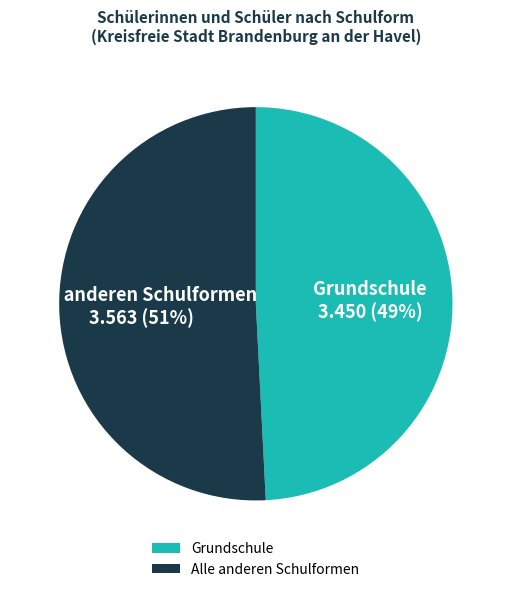

Is it true that Alle anderen Schulformen is 51% of the pie?

True